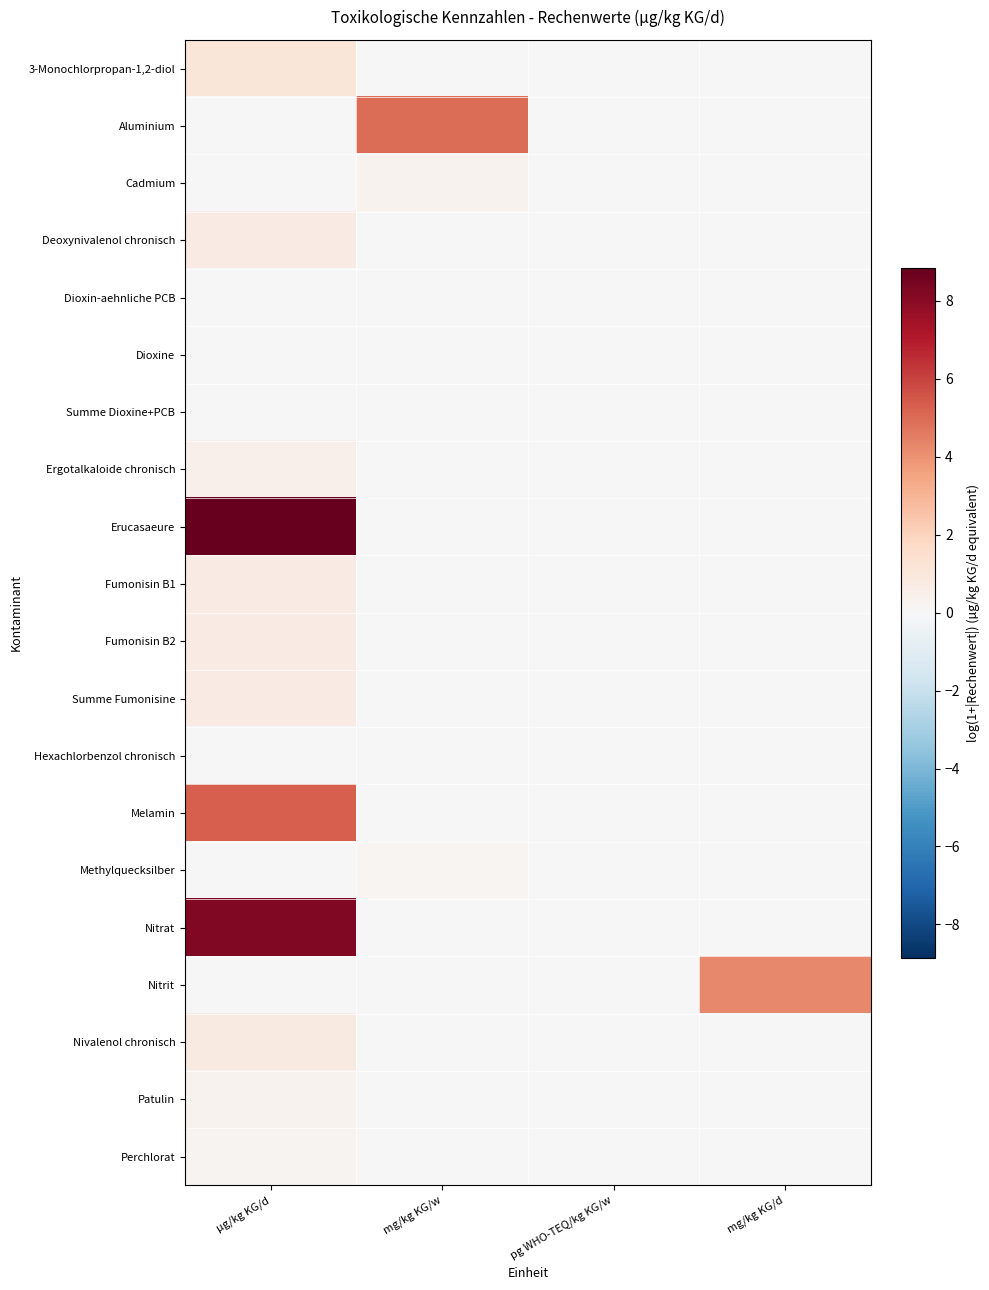

Reading left to right, extract all data points from this chart.

3-Monochlorpropan-1,2-diol: µg/kg KG/d=1.1	mg/kg KG/w=0.0	pg WHO-TEQ/kg KG/w=0.0	mg/kg KG/d=0.0
Aluminium: µg/kg KG/d=0.0	mg/kg KG/w=5.0	pg WHO-TEQ/kg KG/w=0.0	mg/kg KG/d=0.0
Cadmium: µg/kg KG/d=0.0	mg/kg KG/w=0.3	pg WHO-TEQ/kg KG/w=0.0	mg/kg KG/d=0.0
Deoxynivalenol chronisch: µg/kg KG/d=0.7	mg/kg KG/w=0.0	pg WHO-TEQ/kg KG/w=0.0	mg/kg KG/d=0.0
Dioxin-aehnliche PCB: µg/kg KG/d=0.0	mg/kg KG/w=0.0	pg WHO-TEQ/kg KG/w=0.0	mg/kg KG/d=0.0
Dioxine: µg/kg KG/d=0.0	mg/kg KG/w=0.0	pg WHO-TEQ/kg KG/w=0.0	mg/kg KG/d=0.0
Summe Dioxine+PCB: µg/kg KG/d=0.0	mg/kg KG/w=0.0	pg WHO-TEQ/kg KG/w=0.0	mg/kg KG/d=0.0
Ergotalkaloide chronisch: µg/kg KG/d=0.5	mg/kg KG/w=0.0	pg WHO-TEQ/kg KG/w=0.0	mg/kg KG/d=0.0
Erucasaeure: µg/kg KG/d=8.9	mg/kg KG/w=0.0	pg WHO-TEQ/kg KG/w=0.0	mg/kg KG/d=0.0
Fumonisin B1: µg/kg KG/d=0.7	mg/kg KG/w=0.0	pg WHO-TEQ/kg KG/w=0.0	mg/kg KG/d=0.0
Fumonisin B2: µg/kg KG/d=0.7	mg/kg KG/w=0.0	pg WHO-TEQ/kg KG/w=0.0	mg/kg KG/d=0.0
Summe Fumonisine: µg/kg KG/d=0.7	mg/kg KG/w=0.0	pg WHO-TEQ/kg KG/w=0.0	mg/kg KG/d=0.0
Hexachlorbenzol chronisch: µg/kg KG/d=0.1	mg/kg KG/w=0.0	pg WHO-TEQ/kg KG/w=0.0	mg/kg KG/d=0.0
Melamin: µg/kg KG/d=5.3	mg/kg KG/w=0.0	pg WHO-TEQ/kg KG/w=0.0	mg/kg KG/d=0.0
Methylquecksilber: µg/kg KG/d=0.0	mg/kg KG/w=0.2	pg WHO-TEQ/kg KG/w=0.0	mg/kg KG/d=0.0
Nitrat: µg/kg KG/d=8.2	mg/kg KG/w=0.0	pg WHO-TEQ/kg KG/w=0.0	mg/kg KG/d=0.0
Nitrit: µg/kg KG/d=0.0	mg/kg KG/w=0.0	pg WHO-TEQ/kg KG/w=0.0	mg/kg KG/d=4.3
Nivalenol chronisch: µg/kg KG/d=0.8	mg/kg KG/w=0.0	pg WHO-TEQ/kg KG/w=0.0	mg/kg KG/d=0.0
Patulin: µg/kg KG/d=0.3	mg/kg KG/w=0.0	pg WHO-TEQ/kg KG/w=0.0	mg/kg KG/d=0.0
Perchlorat: µg/kg KG/d=0.3	mg/kg KG/w=0.0	pg WHO-TEQ/kg KG/w=0.0	mg/kg KG/d=0.0